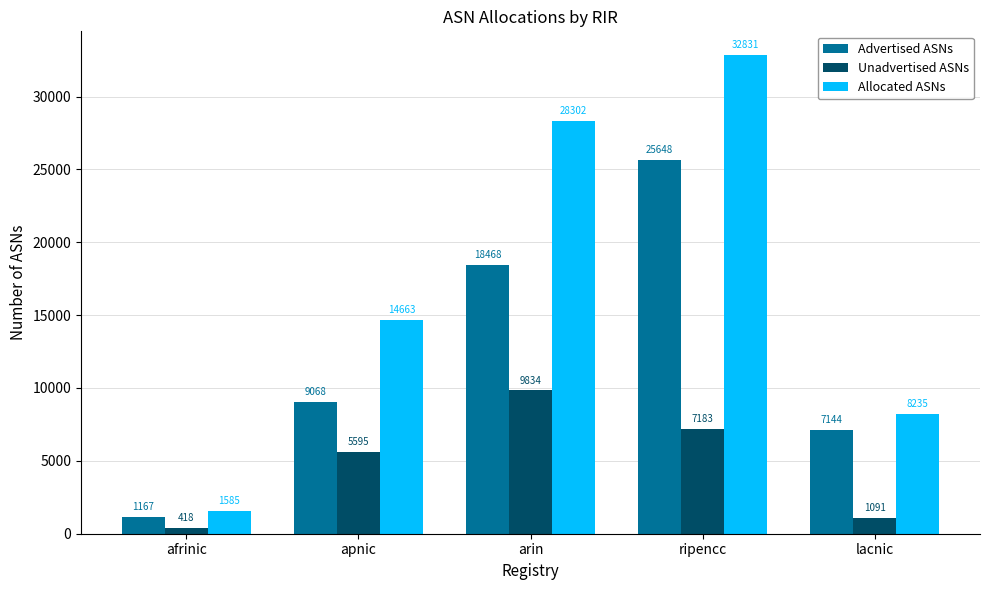

Between afrinic and ripencc, which series saw the biggest shift?

Allocated ASNs